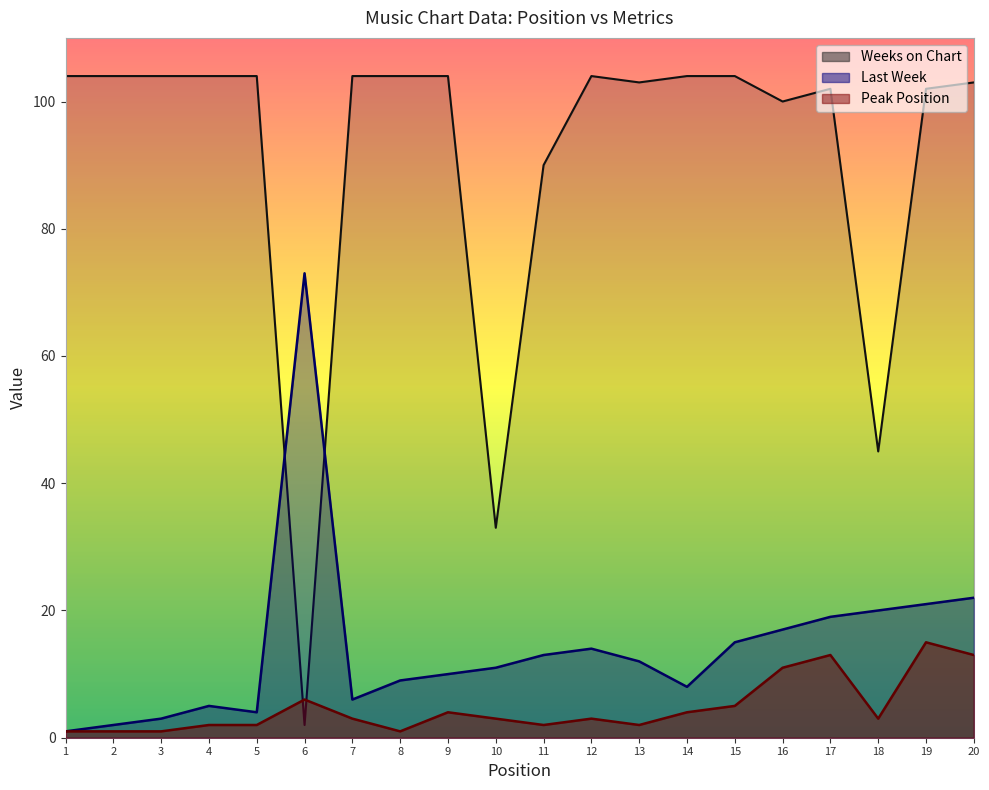

At which label does Last Week reach its peak?

6